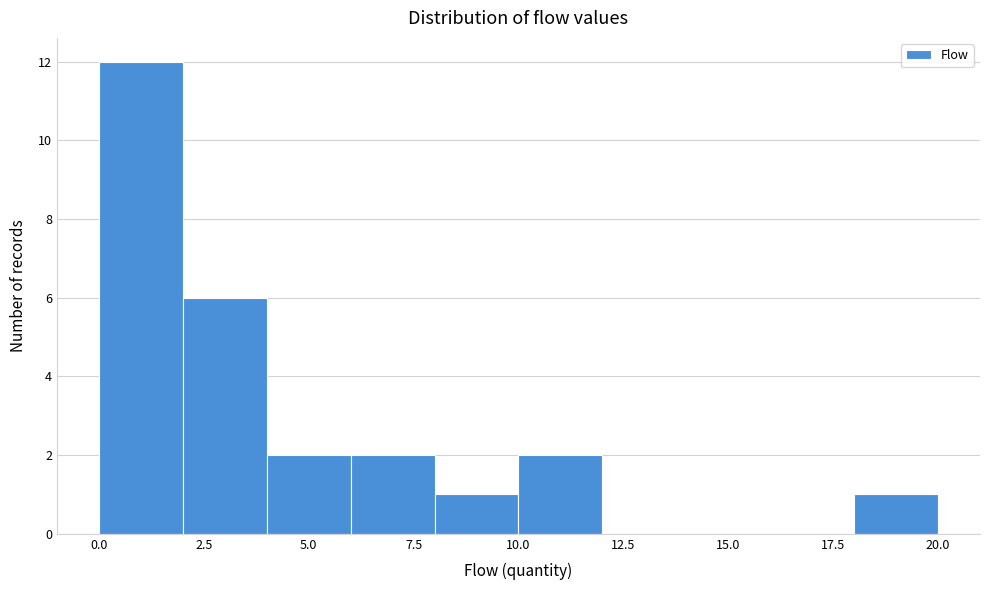

Which range on the x-axis has the tallest bar?

0 to 2